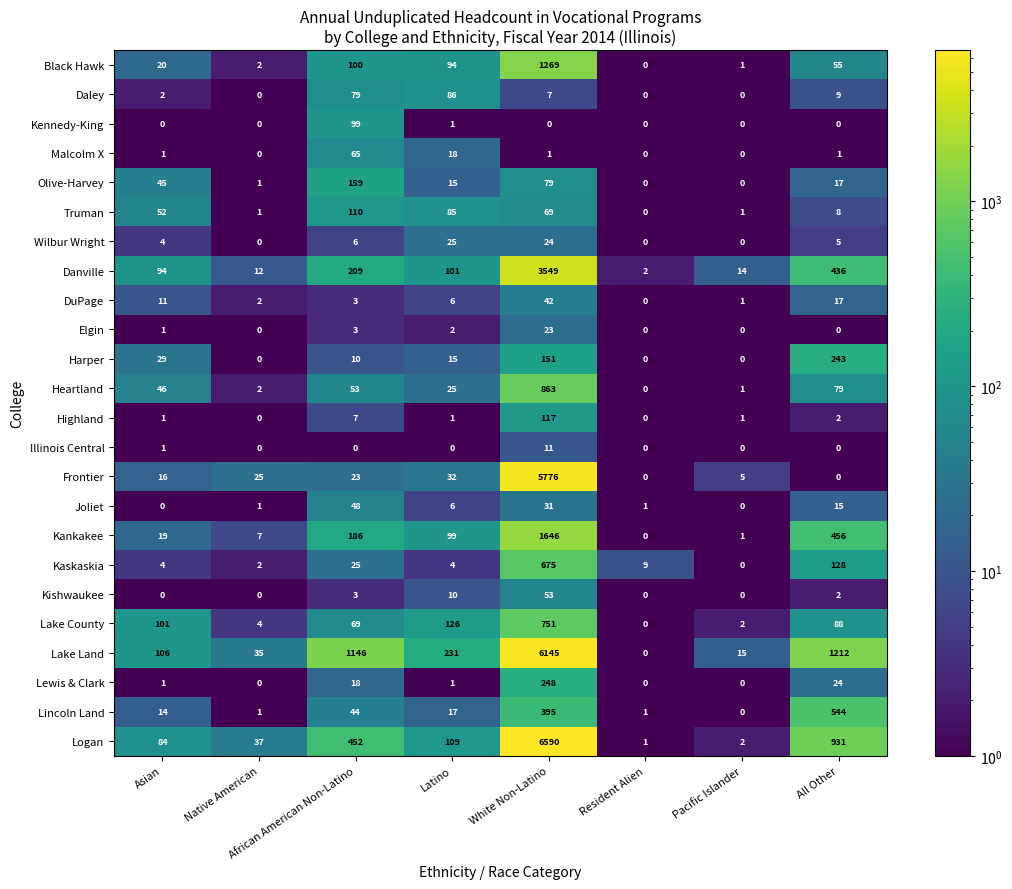

The Joliet series shows 0 at Pacific Islander. True or false?

True